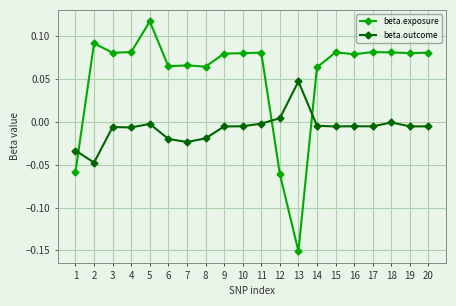

Is it true that beta.exposure equals 0.0 at 11?

False